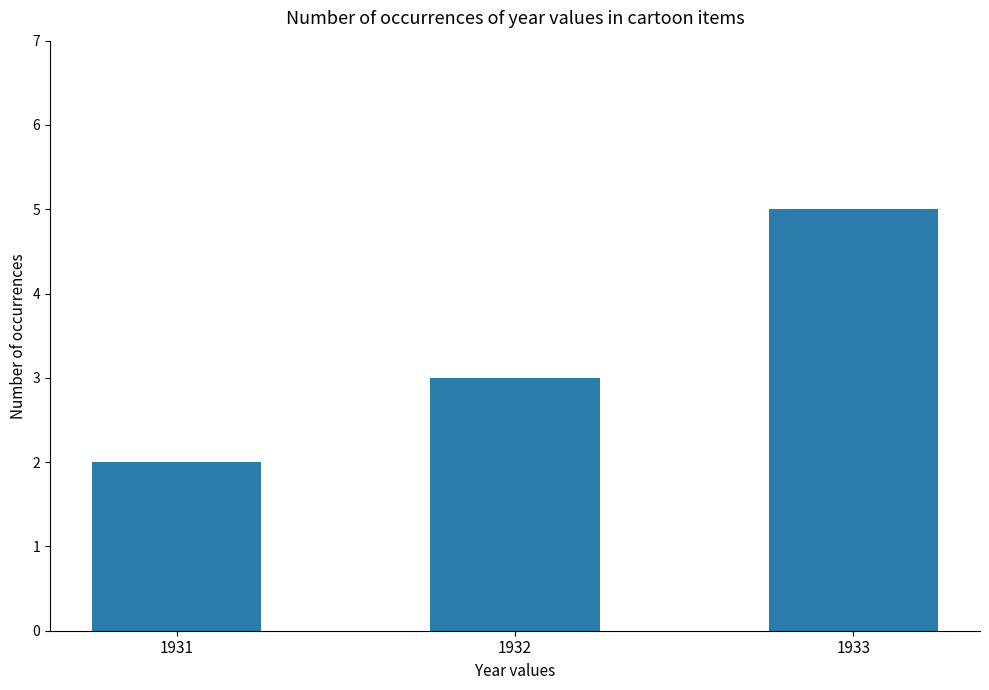

What is the average value?

3